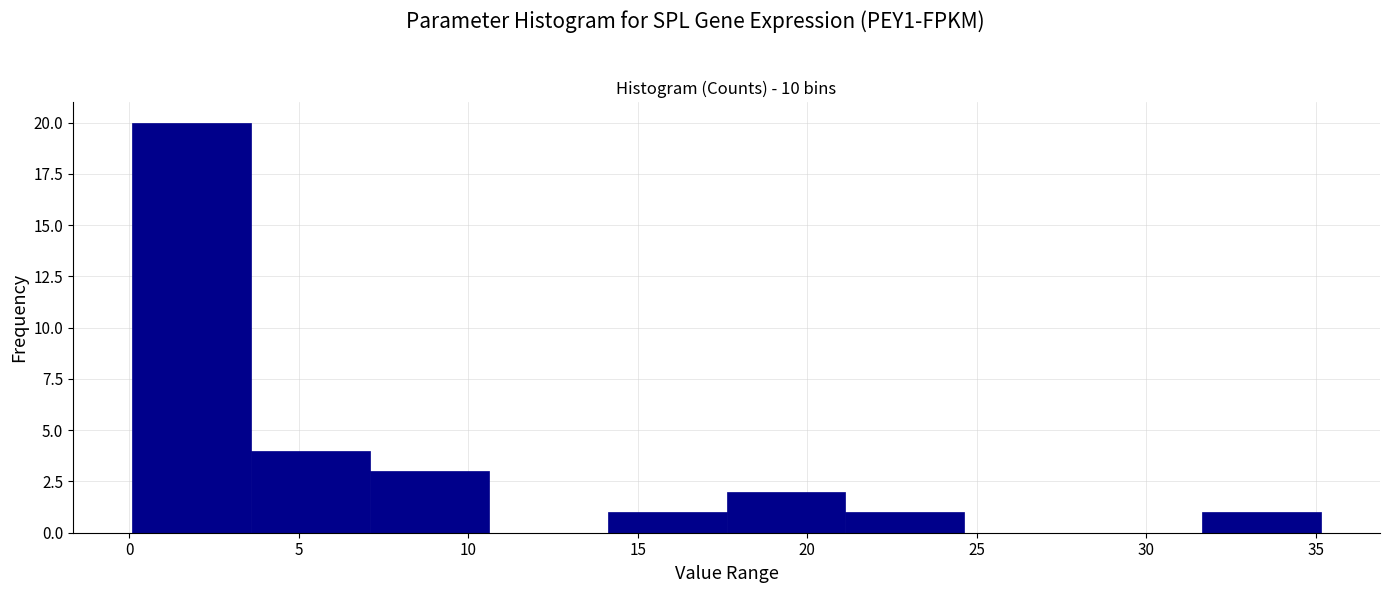

Reading left to right, transcribe this chart: for each bar, give the range it covers on the x-axis and its height. Neither the bar edges nor the heights are printed on the chart, so give them approximately, as read against the axes.

0.0 to 3.5: 20
3.5 to 7.0: 4
7.0 to 10.5: 3
10.5 to 14.0: 0
14.0 to 17.5: 1
17.5 to 21.0: 2
21.0 to 24.5: 1
24.5 to 28.0: 0
28.0 to 31.5: 0
31.5 to 35.0: 1